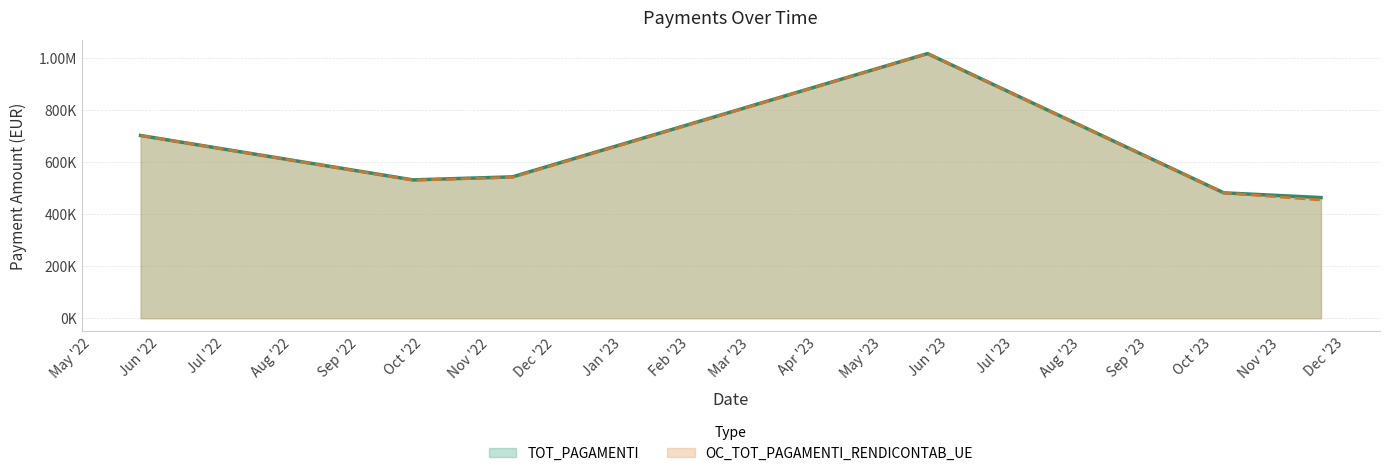

At which label does TOT_PAGAMENTI reach its peak?

22/05/2023